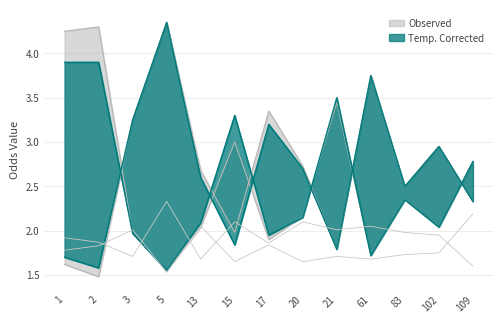

What is the minimum value shown in the chart?

1.5